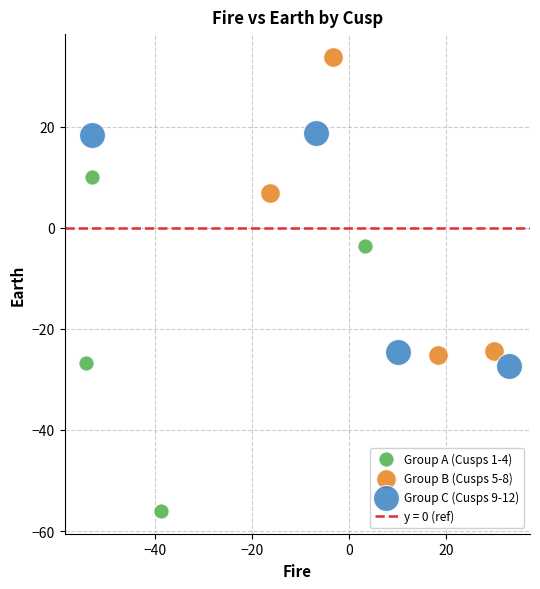

Which series contains the highest Y value?

Group B (Cusps 5-8)